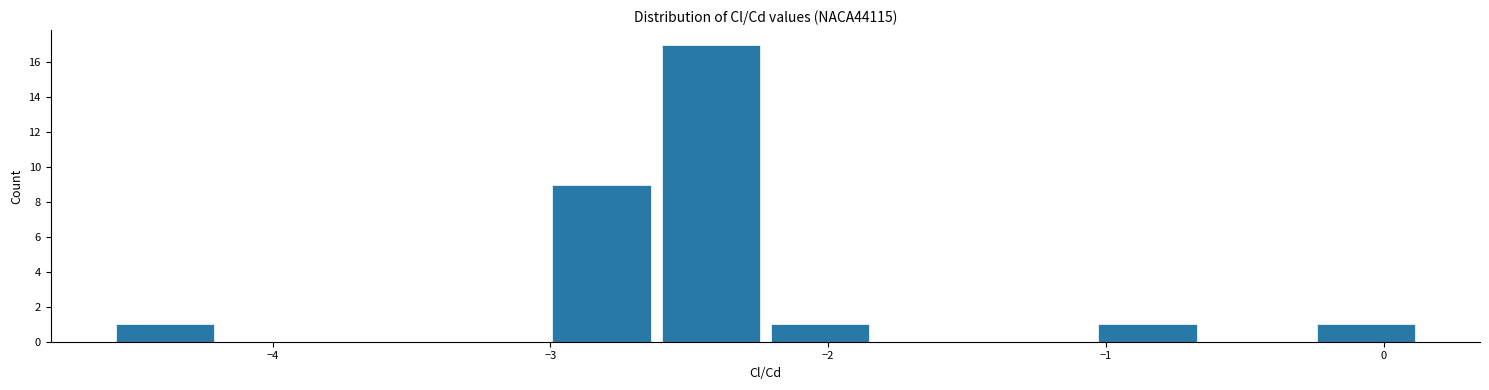

Around what value on the x-axis is the tallest bar? Give the approximate position of its centre, as read against the axis.

-2.4